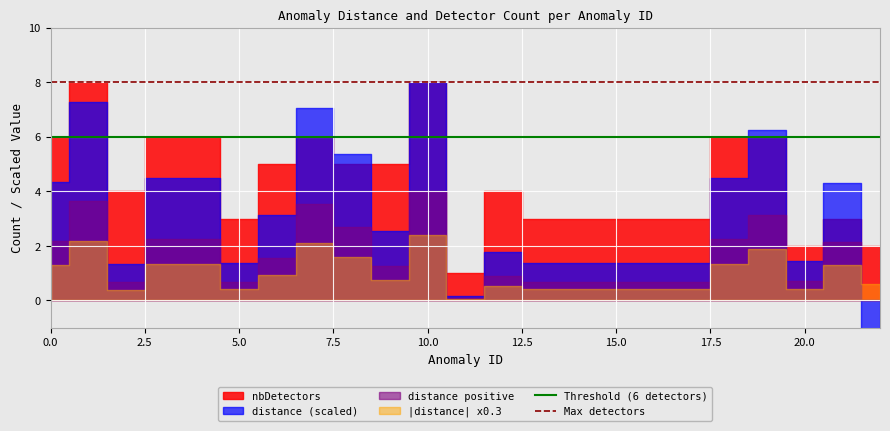

Which series has the largest total across all categories?

Max detectors